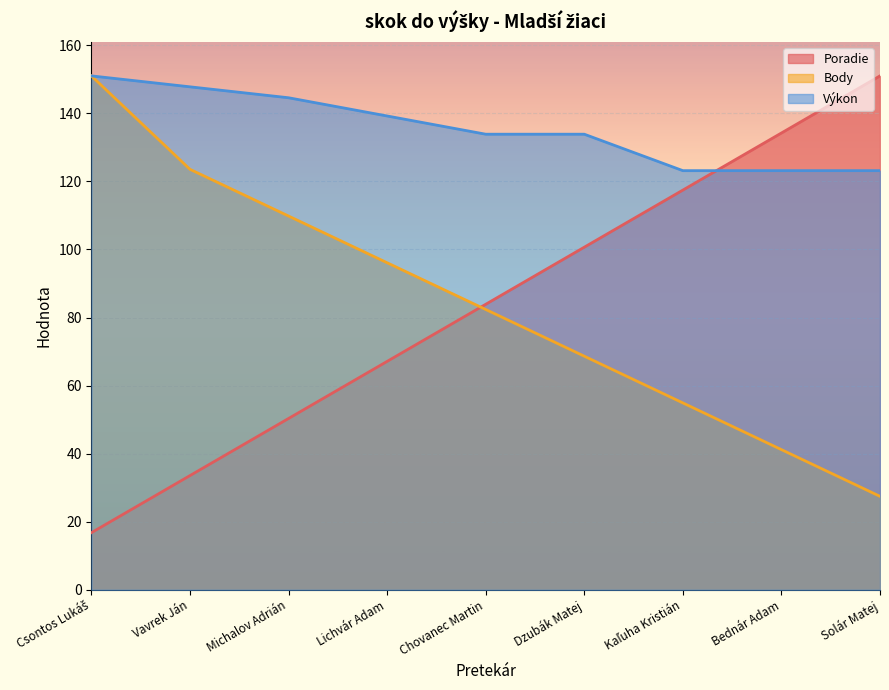

True or false: Poradie has a value of 28.7 at Csontos Lukáš.

False